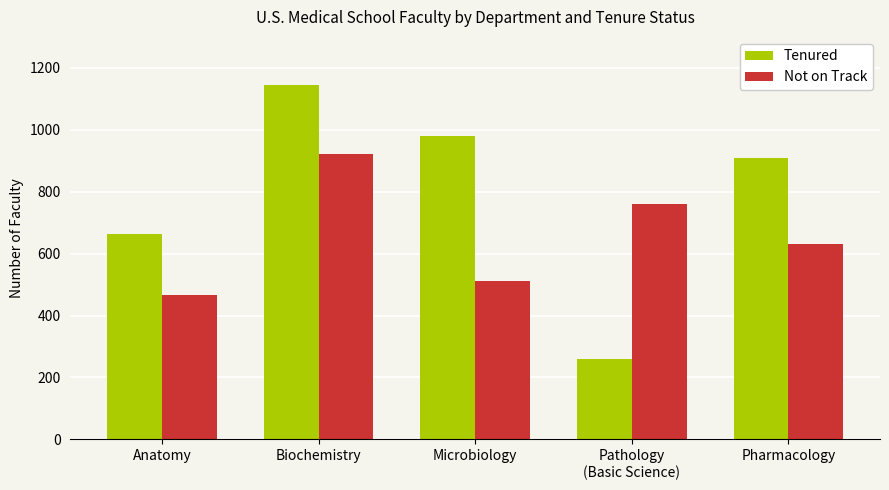

What is the sum of all Tenured values?

3956